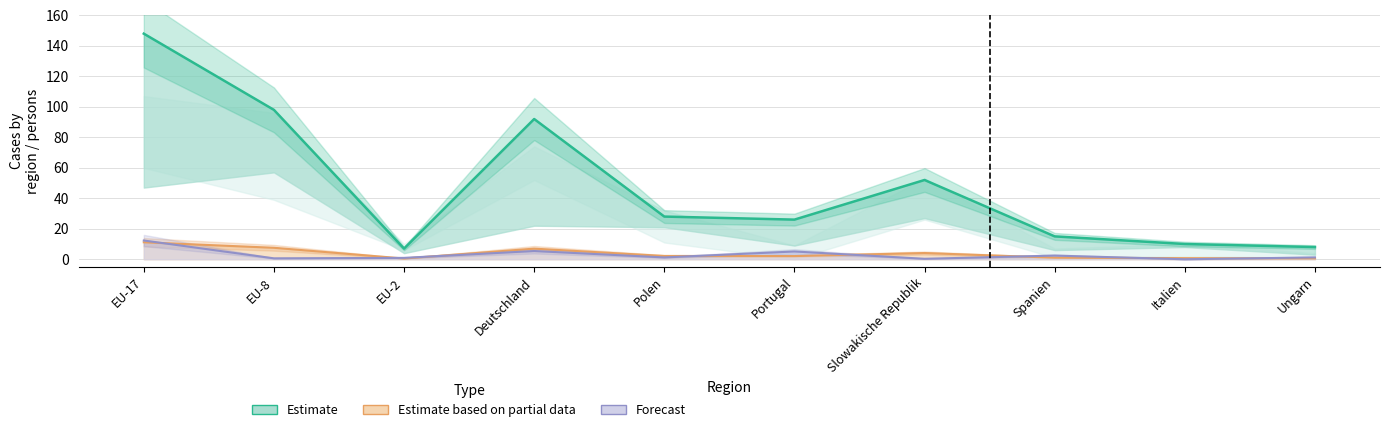

What is the total value across all series at Italien?

10.7